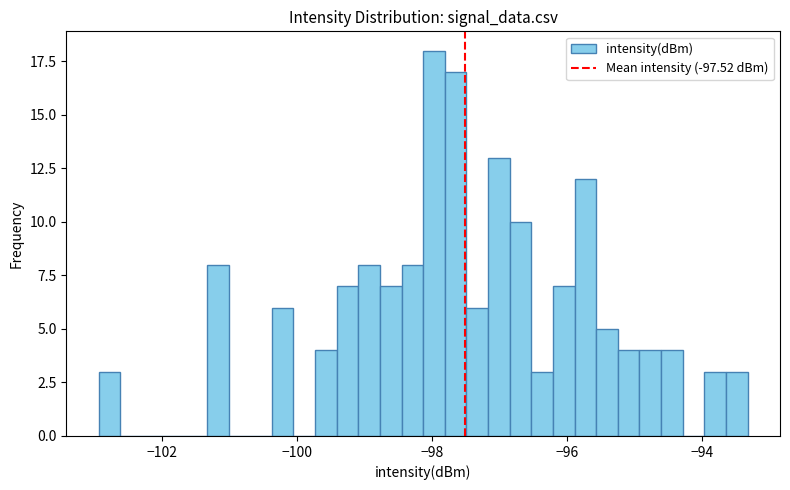

Read against the x-axis, roughly where is the centre of the tallest bar?

-98.0